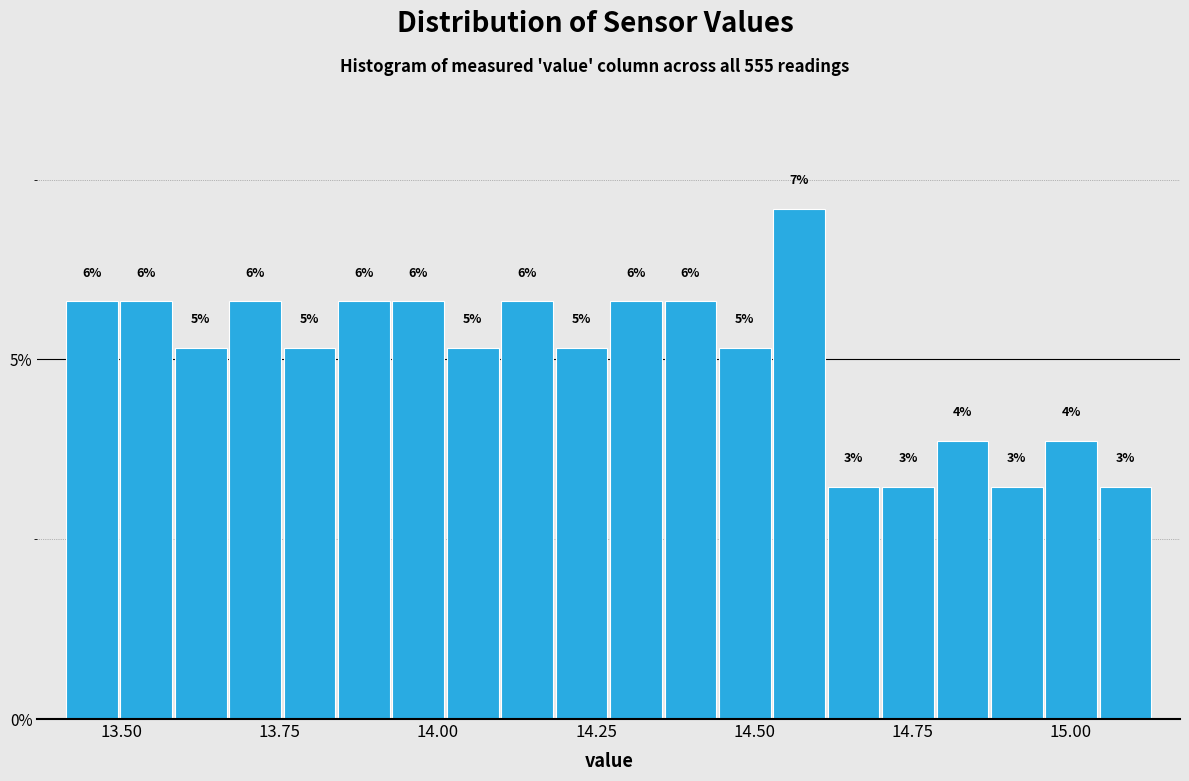

Around what value on the x-axis is the tallest bar? Give the approximate position of its centre, as read against the axis.

14.55